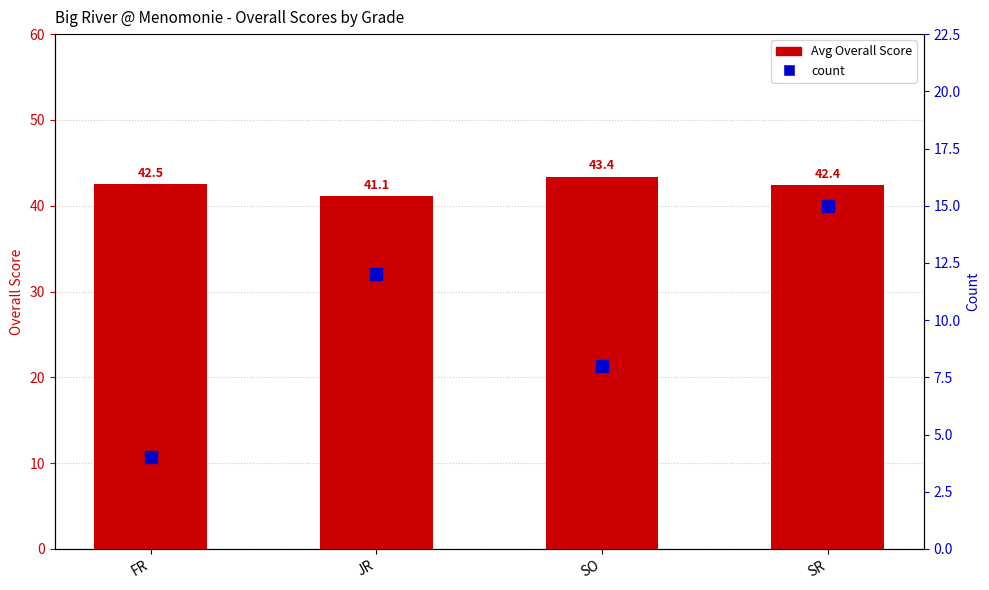

Which series changed the most between FR and SR?

count per grade